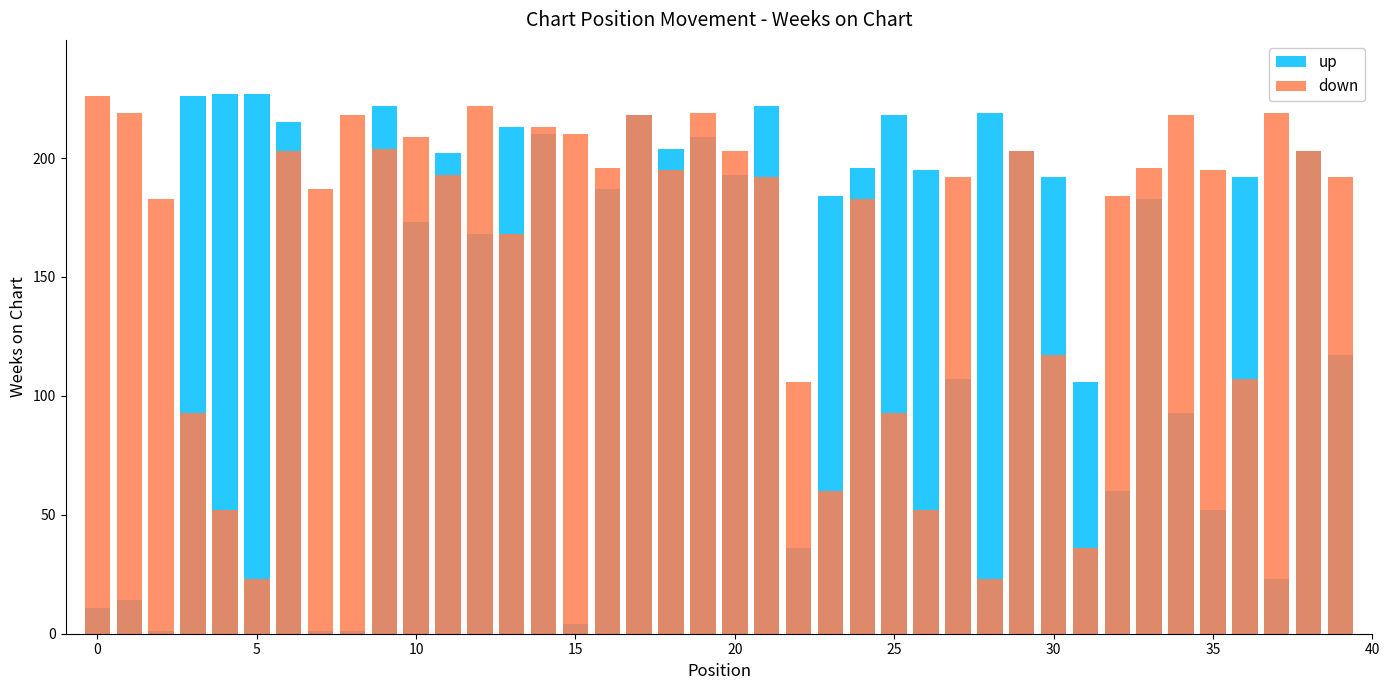

How many distinct data groups are displayed?

2